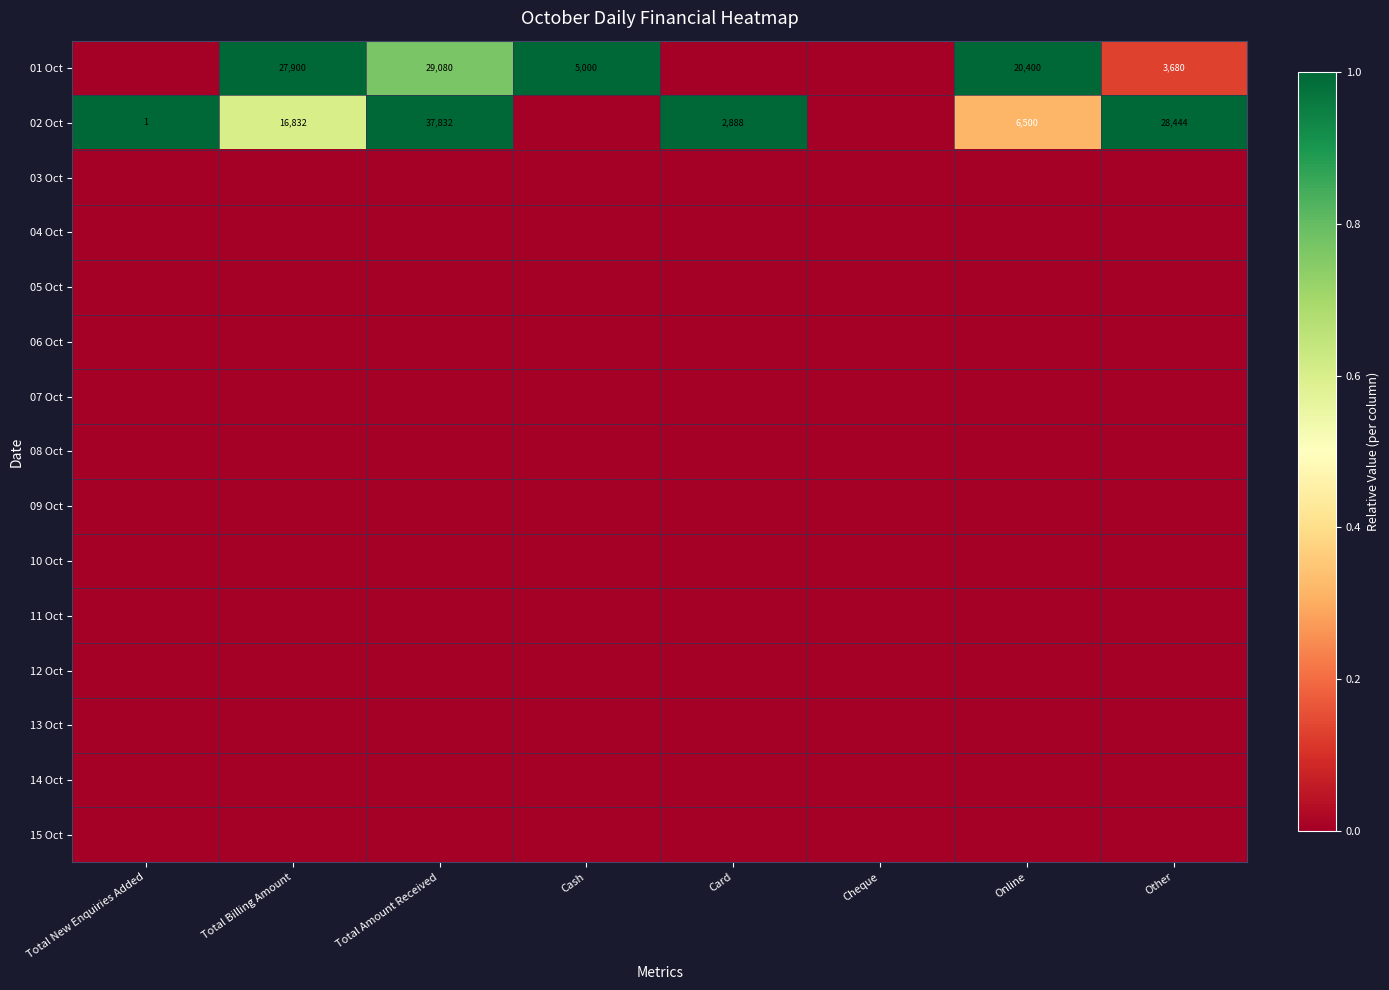

Which has a higher value, Other or Cheque?

Other